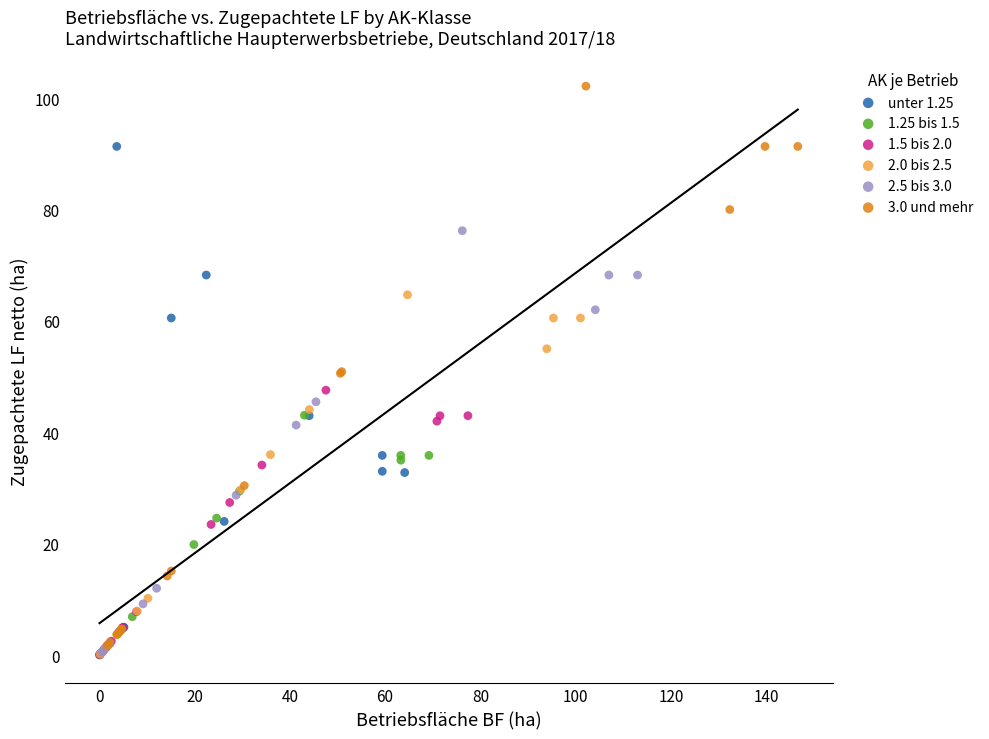

Which series has the widest spread of Y values?

3.0 und mehr